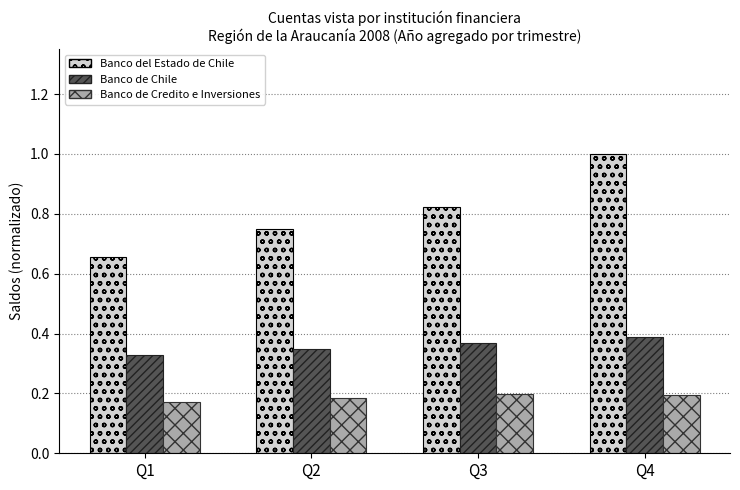

What is the highest value of the Banco del Estado de Chile series?

1.0